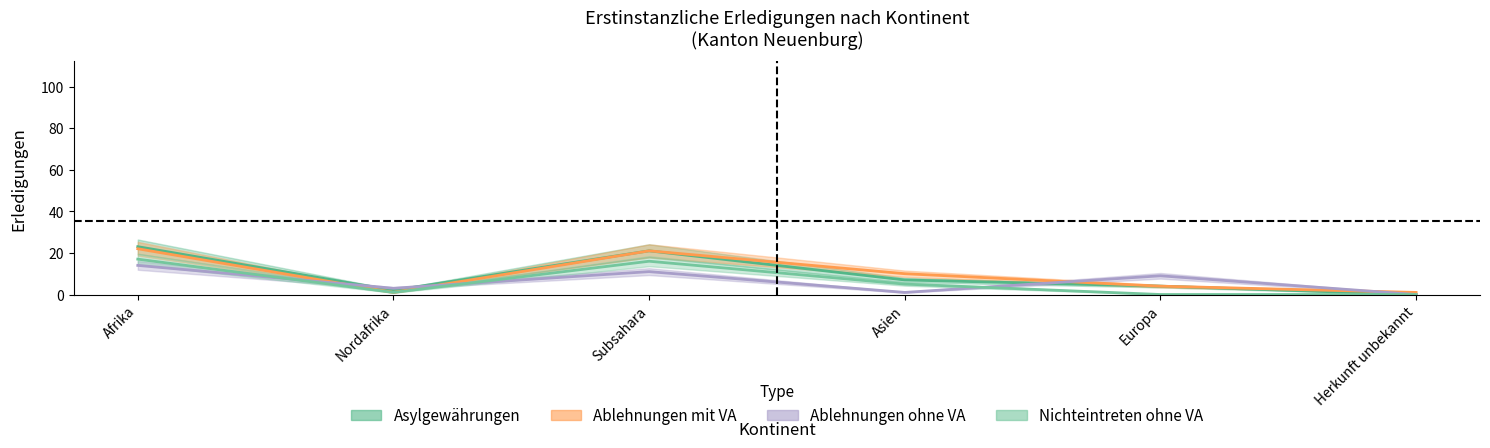

Is it true that Ablehnungen ohne VA equals 0 at Asien?

False